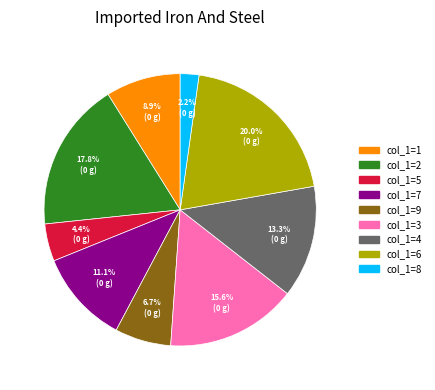

Is there any slice that represents more than half of the pie?

No